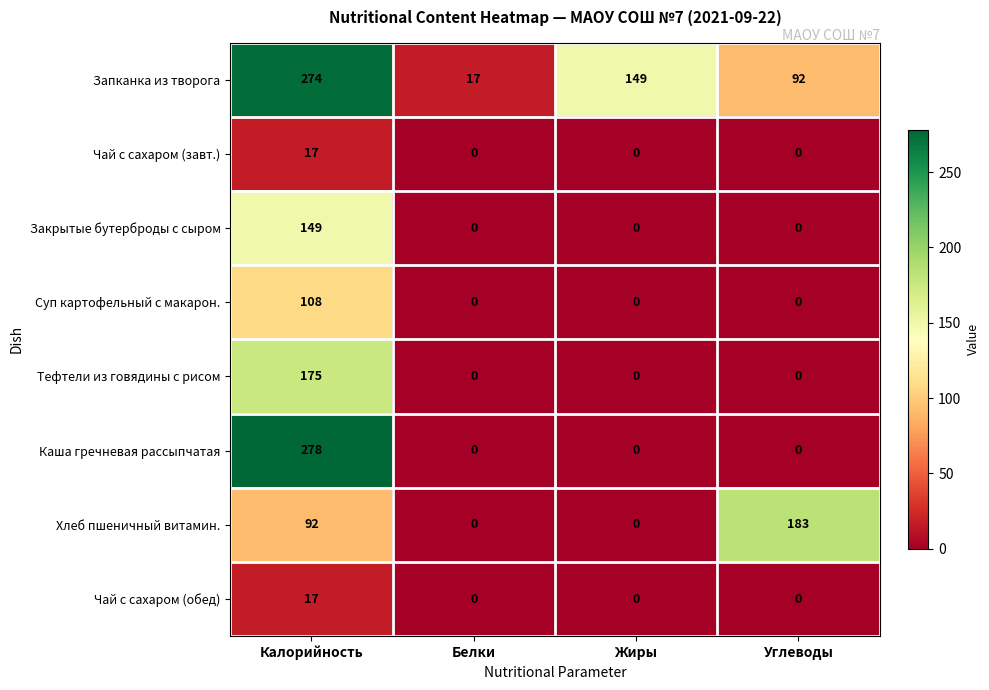

What is the average value of the Закрытые бутерброды с сыром series?

37